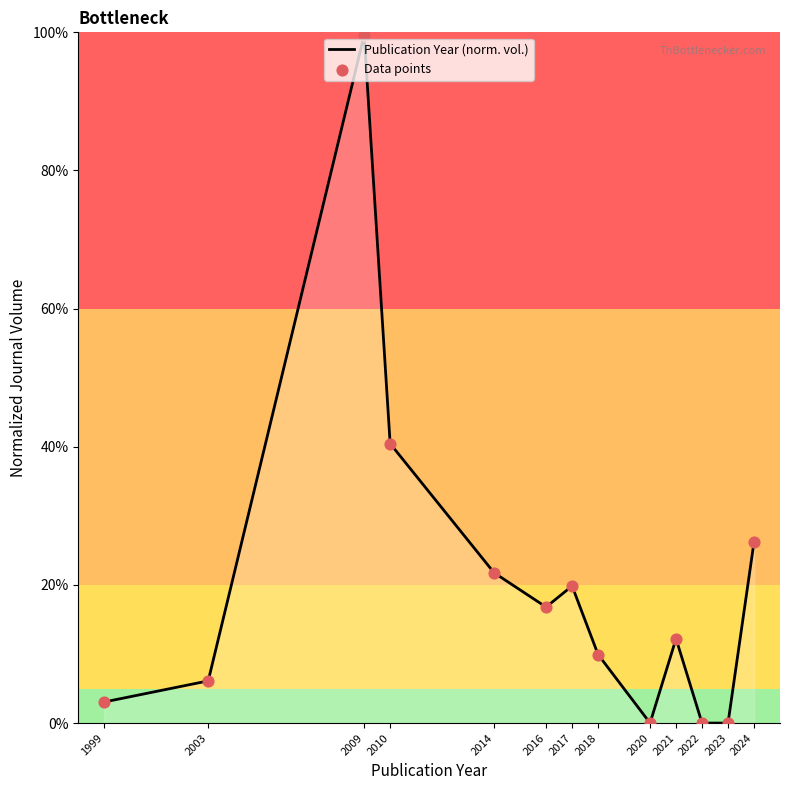

What is the difference between the values at 1999 and 2010?

37.4